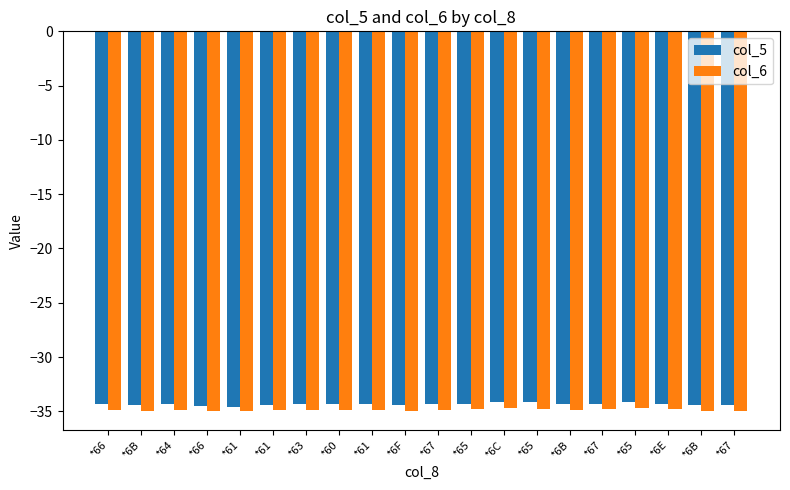

Is it true that col_5 equals -52.0 at *61?

False